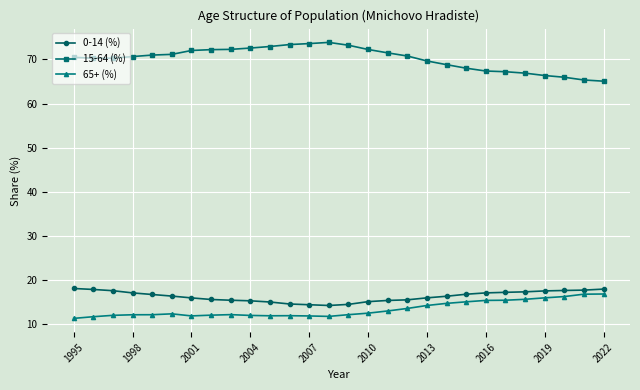

True or false: 65+ (%) and 15-64 (%) cross at least once.

False